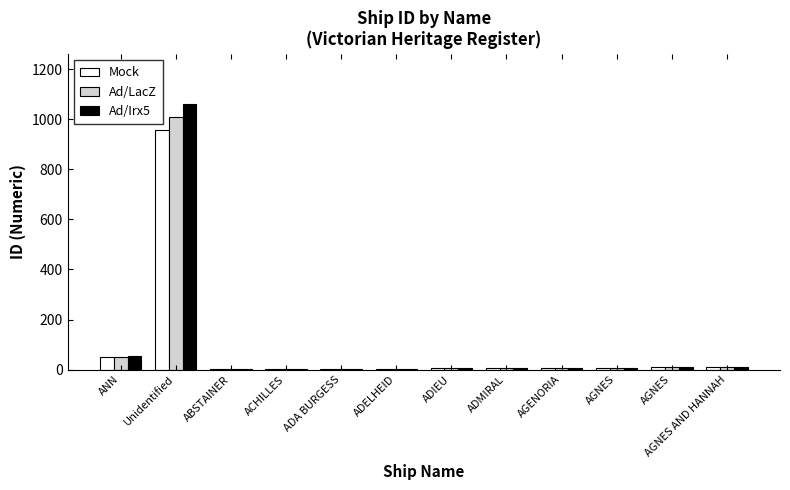

Is the value of Mock at ADA BURGESS greater than the value of Ad/Irx5 at ADMIRAL?

No